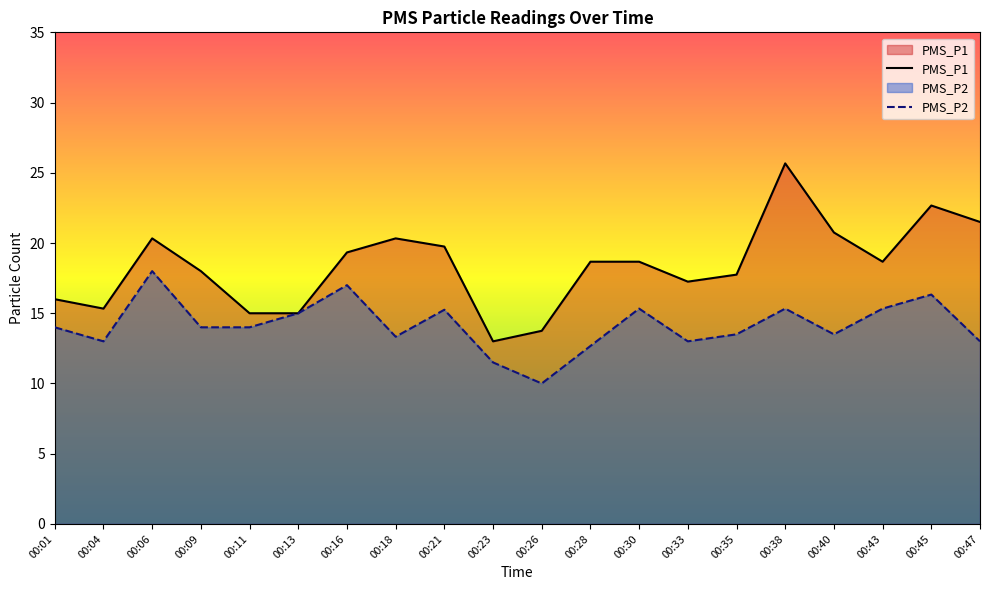

What is the maximum value for PMS_P1?

25.7